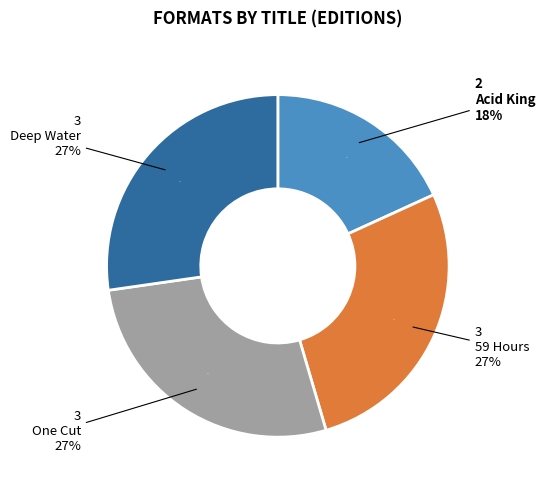

True or false: 59 Hours accounts for 27% of the total.

True